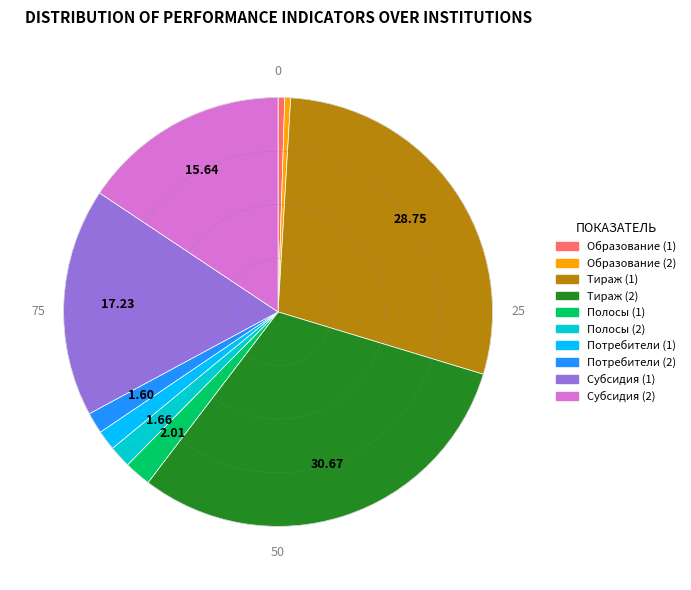

Does any single category account for the majority?

No